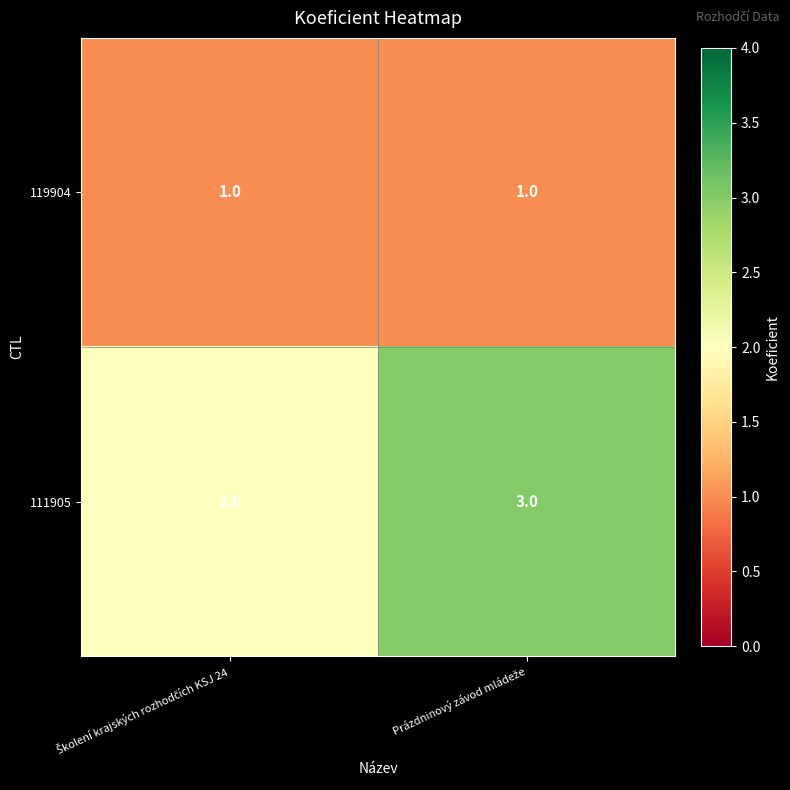

What is the sum of all 111905 values?

5